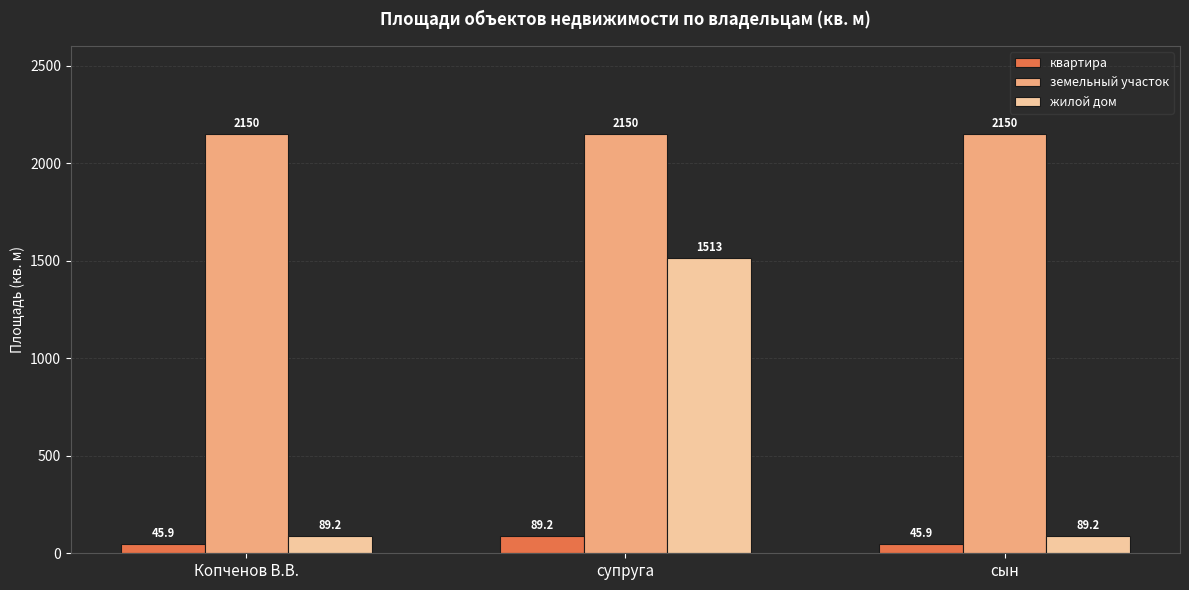

Does the chart contain stacked bars?

No